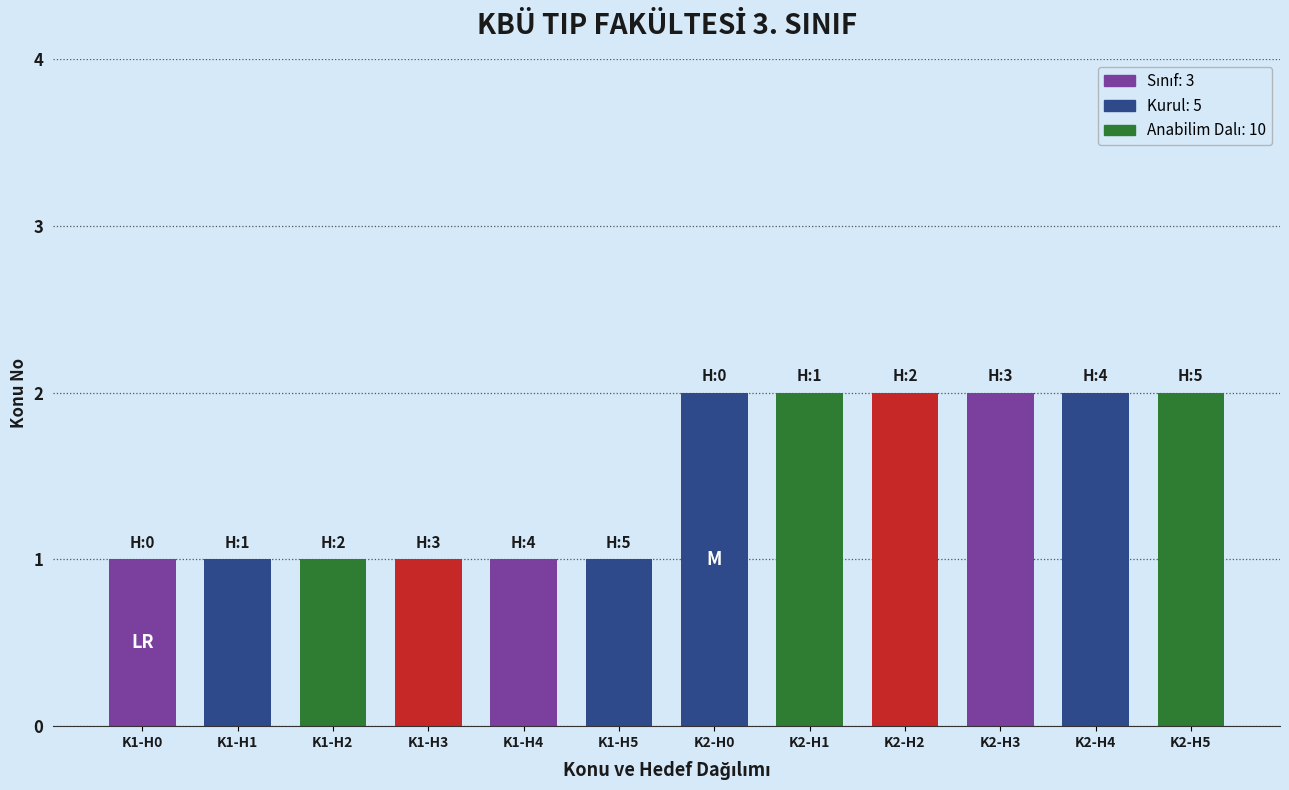

Is it true that the value at K2-H3 is 2?

True